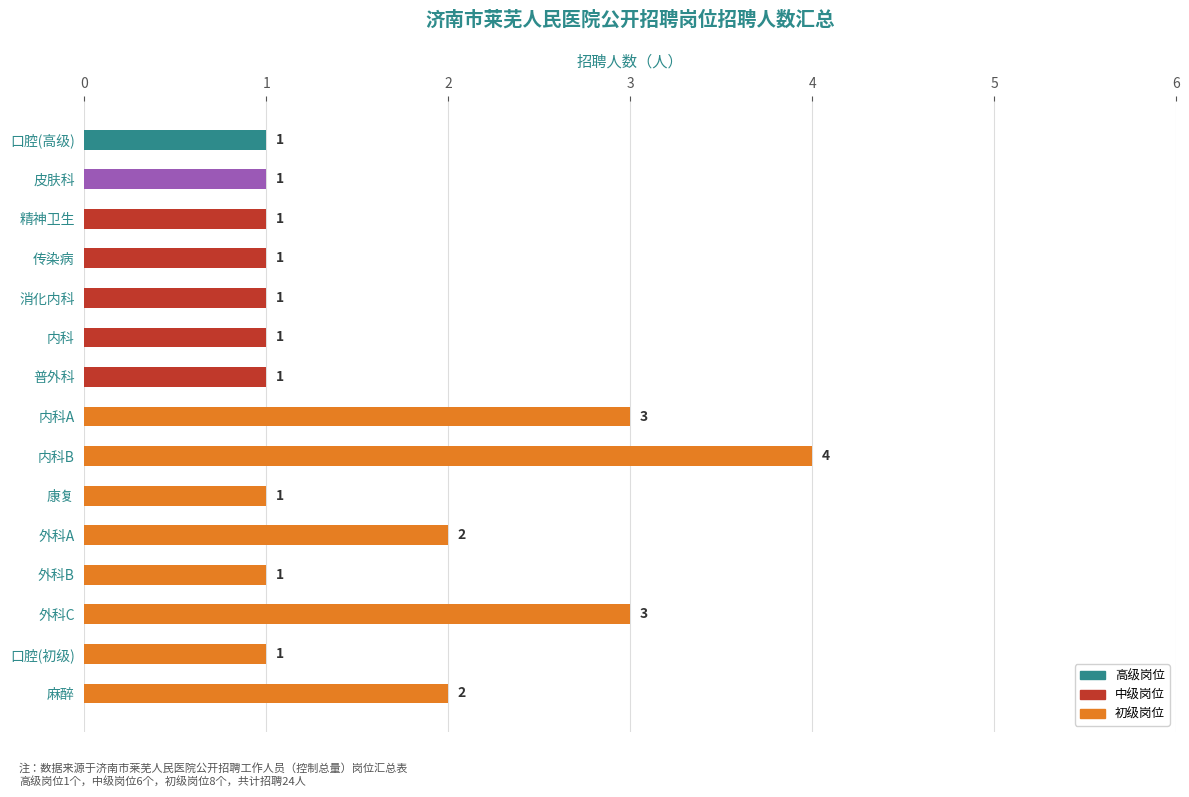

What is the sum of all values?

24